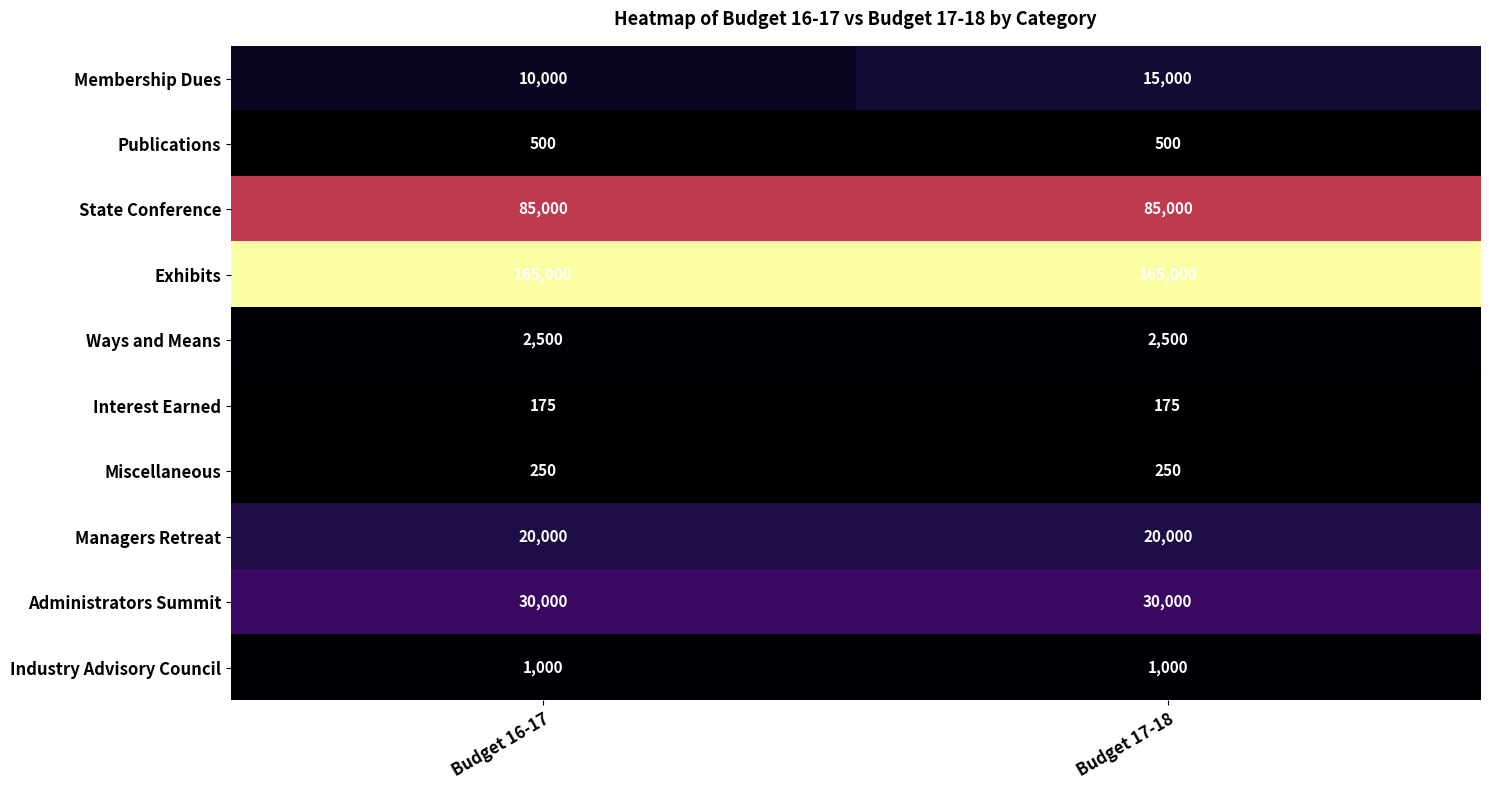

Reading right to left, transcribe all the data shown in this chart.

Membership Dues: 15000	10000
Publications: 500	500
State Conference: 85000	85000
Exhibits: 165000	165000
Ways and Means: 2500	2500
Interest Earned: 175	175
Miscellaneous: 250	250
Managers Retreat: 20000	20000
Administrators Summit: 30000	30000
Industry Advisory Council: 1000	1000